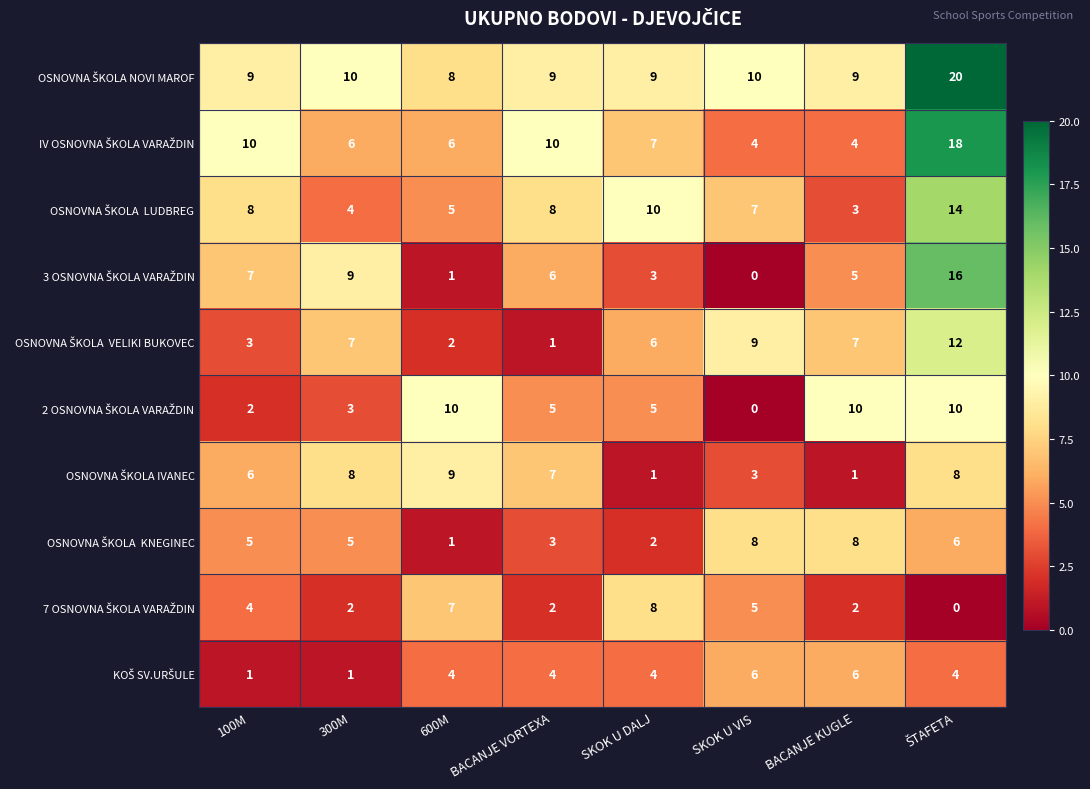

What is the greatest value displayed?

20